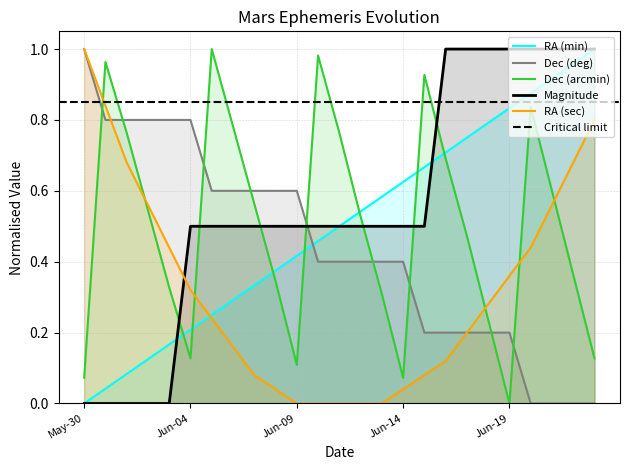

What is the difference between the second highest and second lowest values in the Magnitude series?

1.0